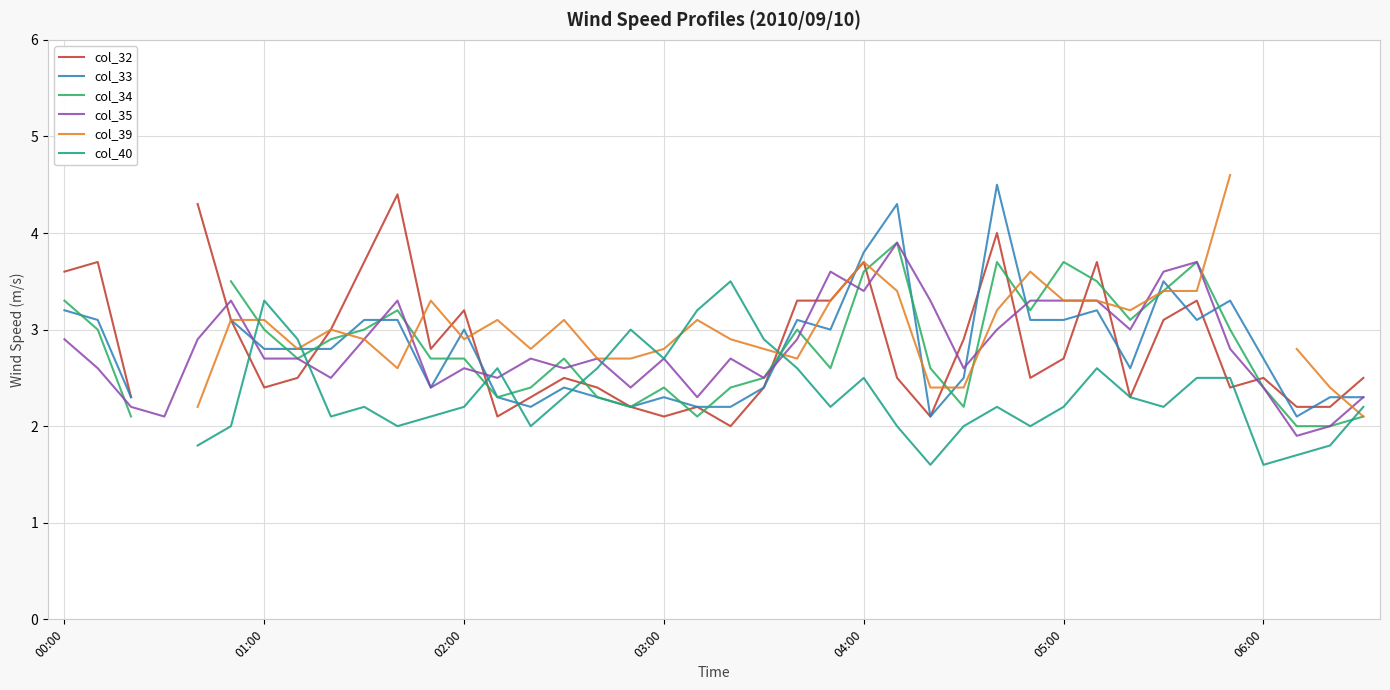

Between 27 and 33, which is larger?

33